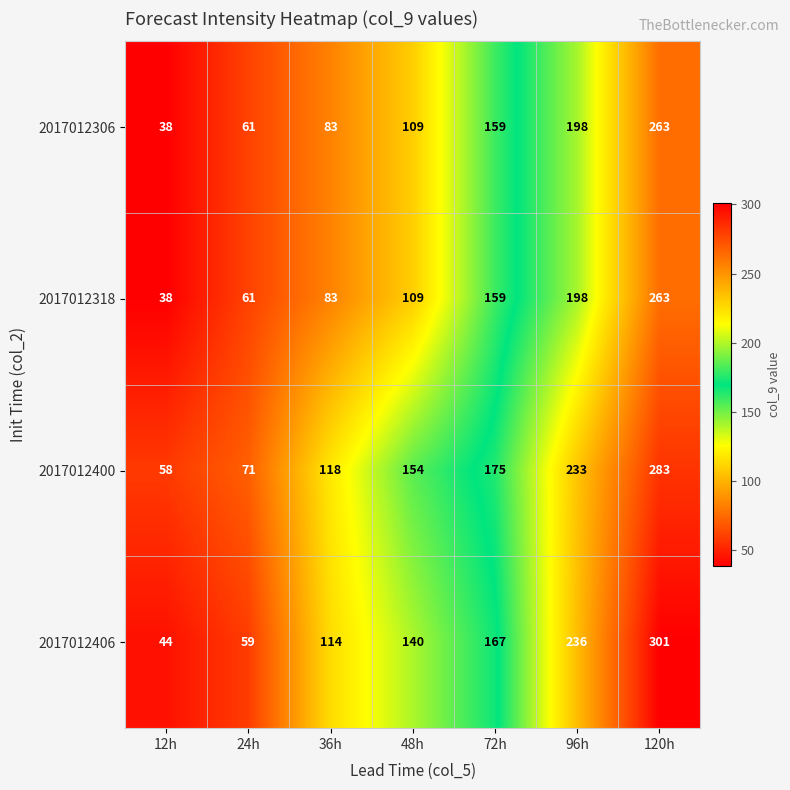

Which series has the largest total across all categories?

2017012400